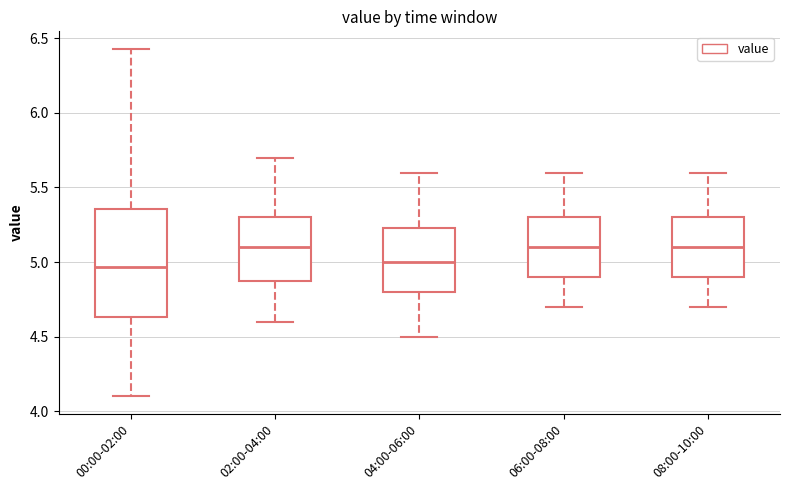

Where does the upper whisker of the box for 02:00-04:00 end on the y-axis? The values are not printed on the chart, so give them approximately, as read against the axis.

5.70